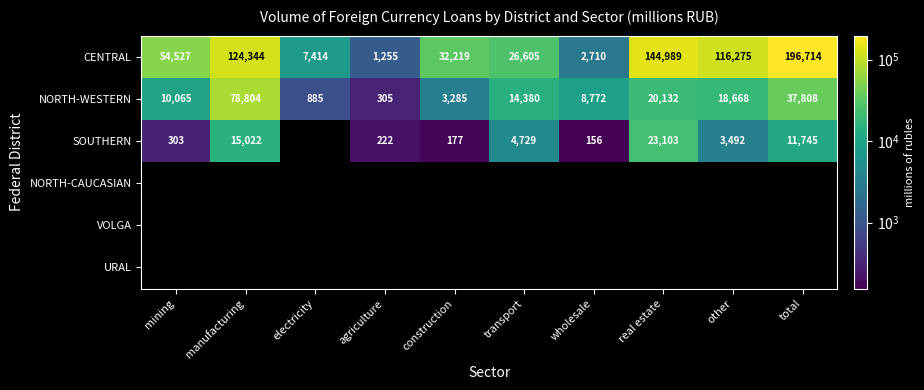

What is the greatest value displayed?

196714.0